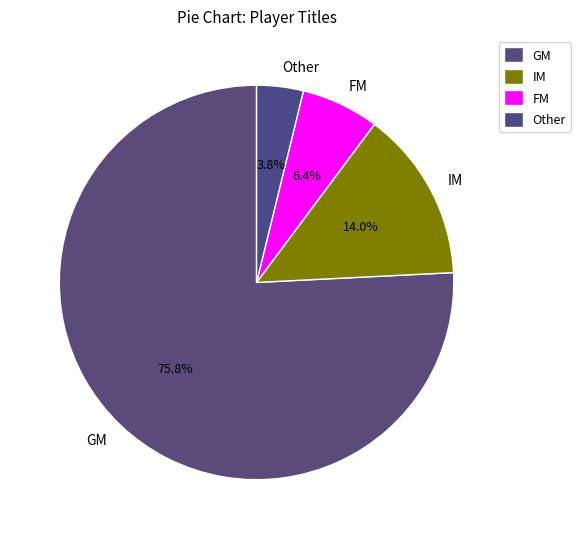

What is the smallest slice in the pie chart?

Other